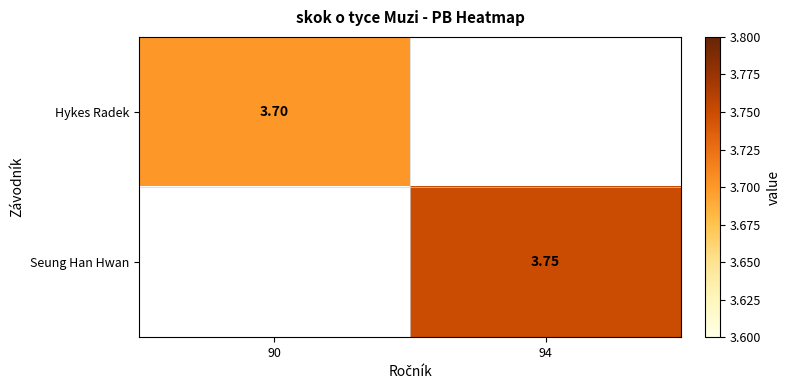

At which label is Hykes Radek closest to 3?

90